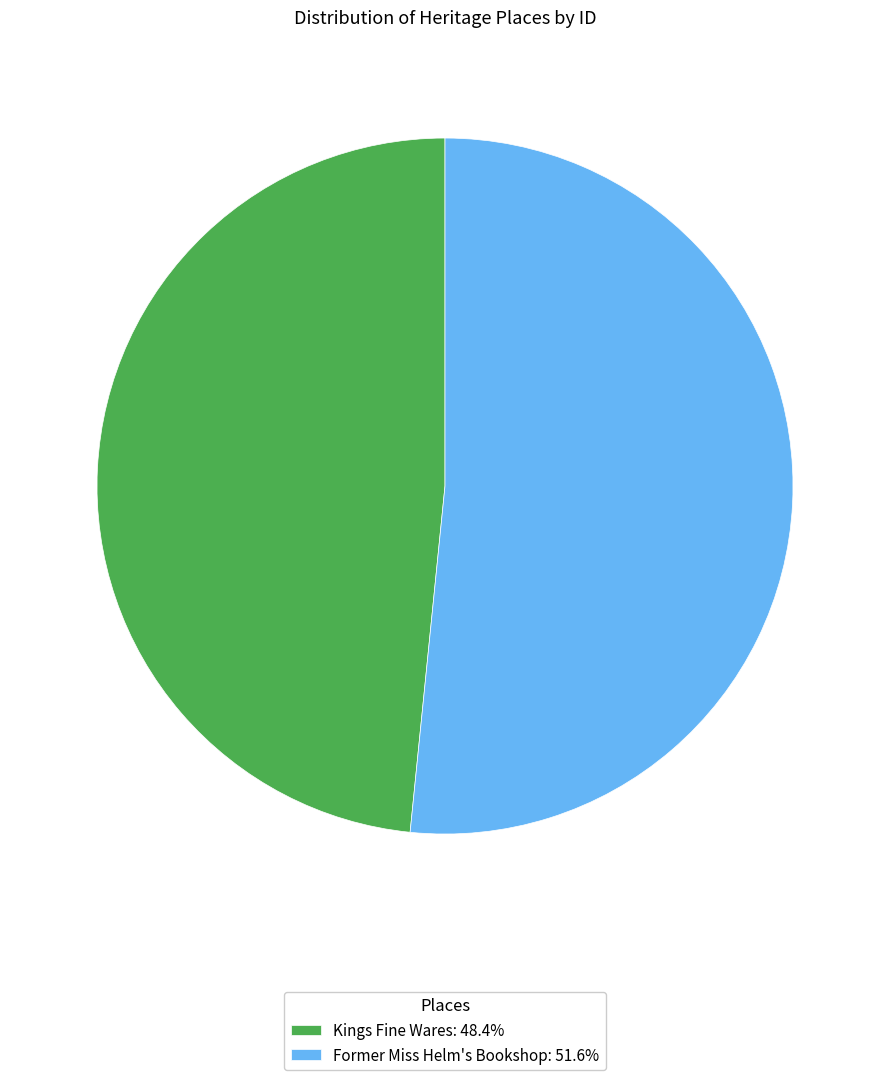

Is it true that Former Miss Helm's Bookshop is 63% of the pie?

False